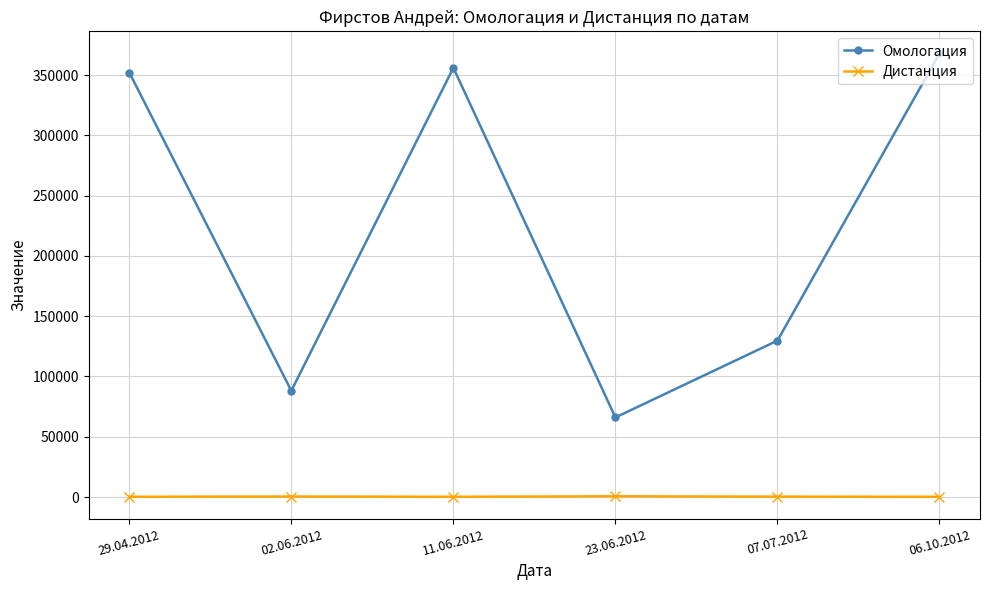

Rank the series by their average value, from highest to lowest.

Омологация, Дистанция